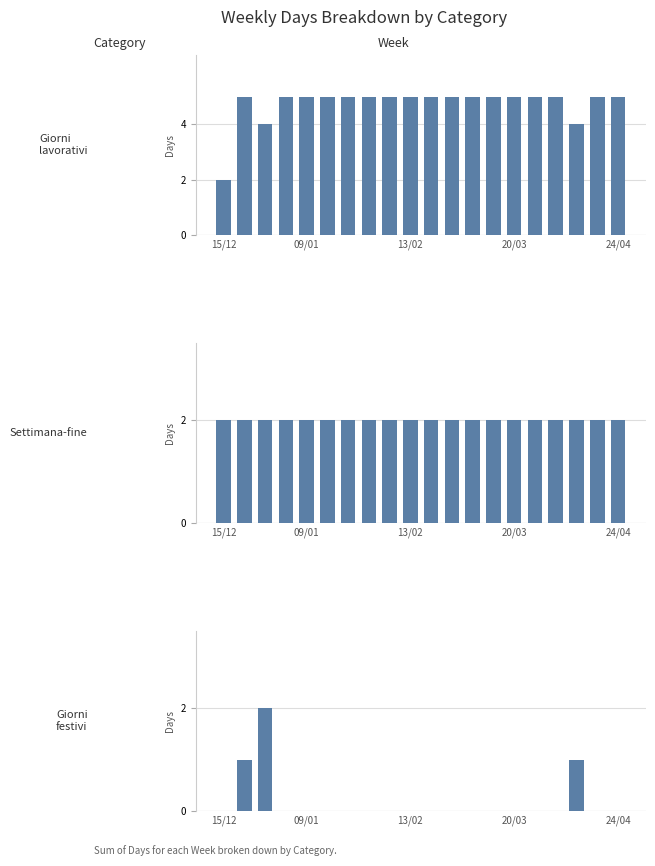

Reading right to left, transcribe all the data shown in this chart.

Giorni lavorativi: 5	5	4	5	5	5	5	5	5	5	5	5	5	5	5	5	5	4	5	2
Settimana-fine: 2	2	2	2	2	2	2	2	2	2	2	2	2	2	2	2	2	2	2	2
Giorni festivi: 0	0	1	0	0	0	0	0	0	0	0	0	0	0	0	0	0	2	1	0